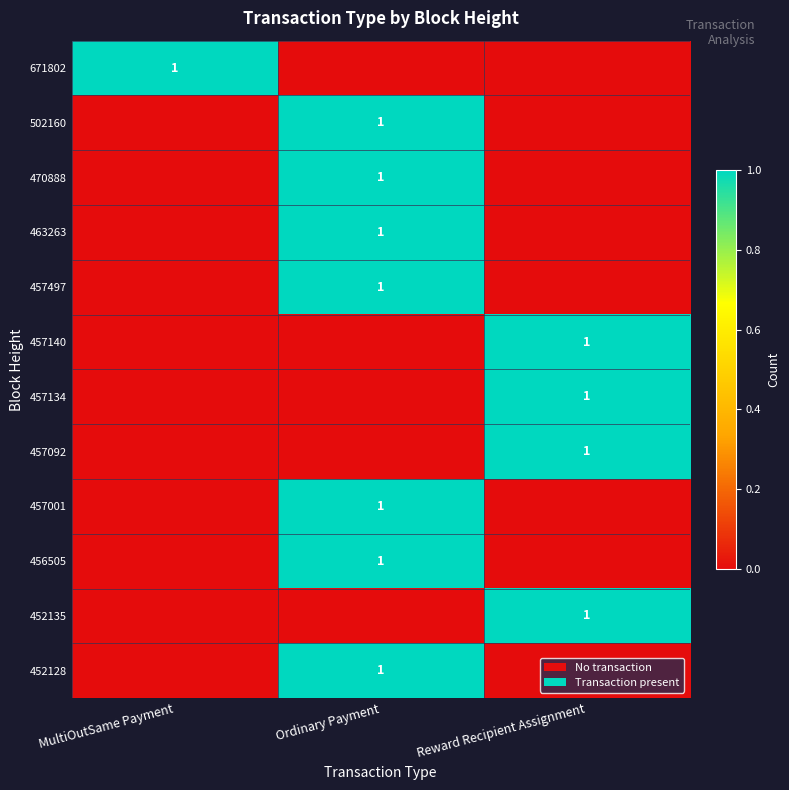

How many series are shown in this chart?

12